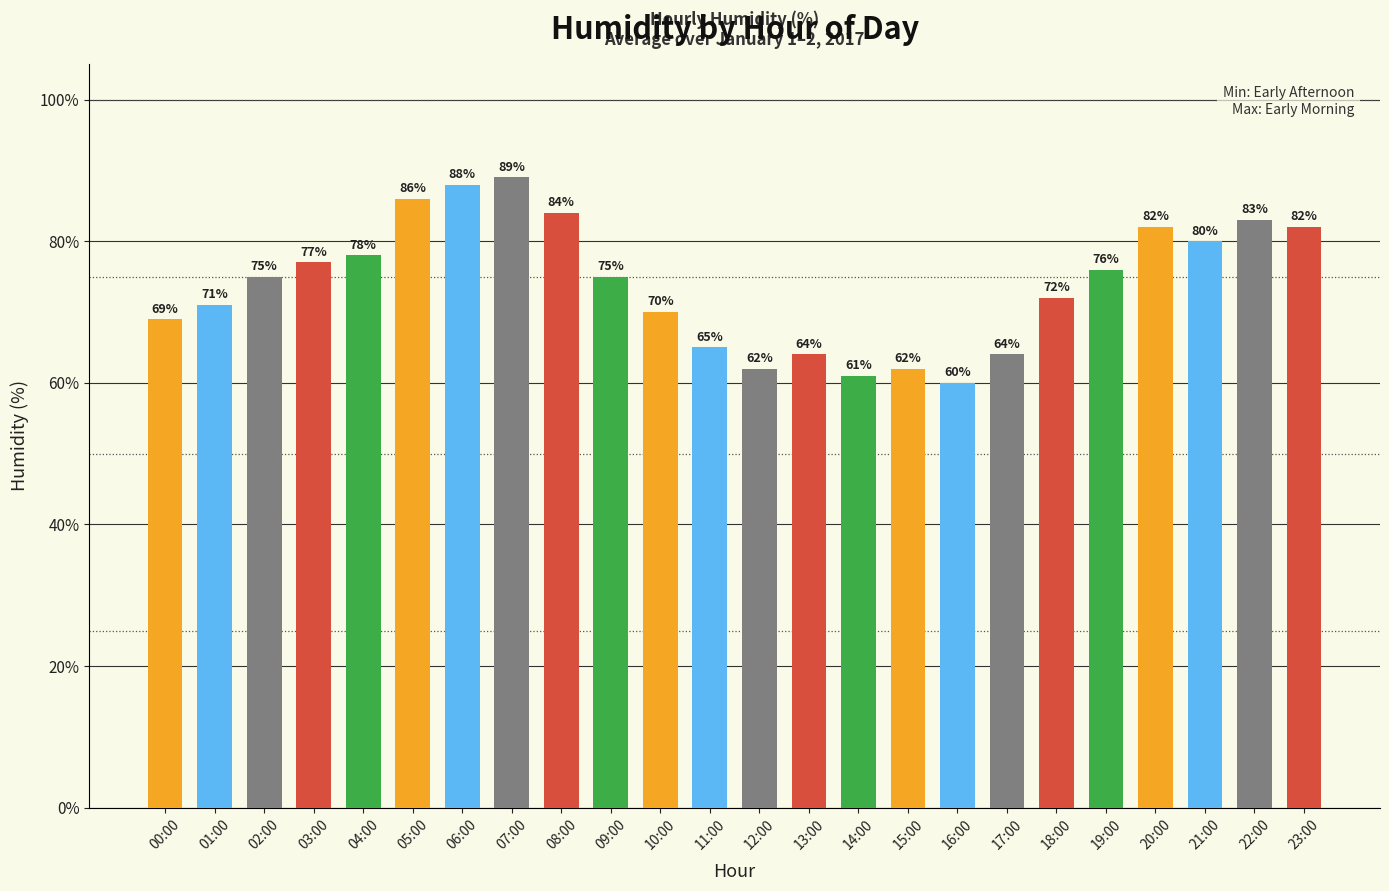

What position from the left is 13:00?

14